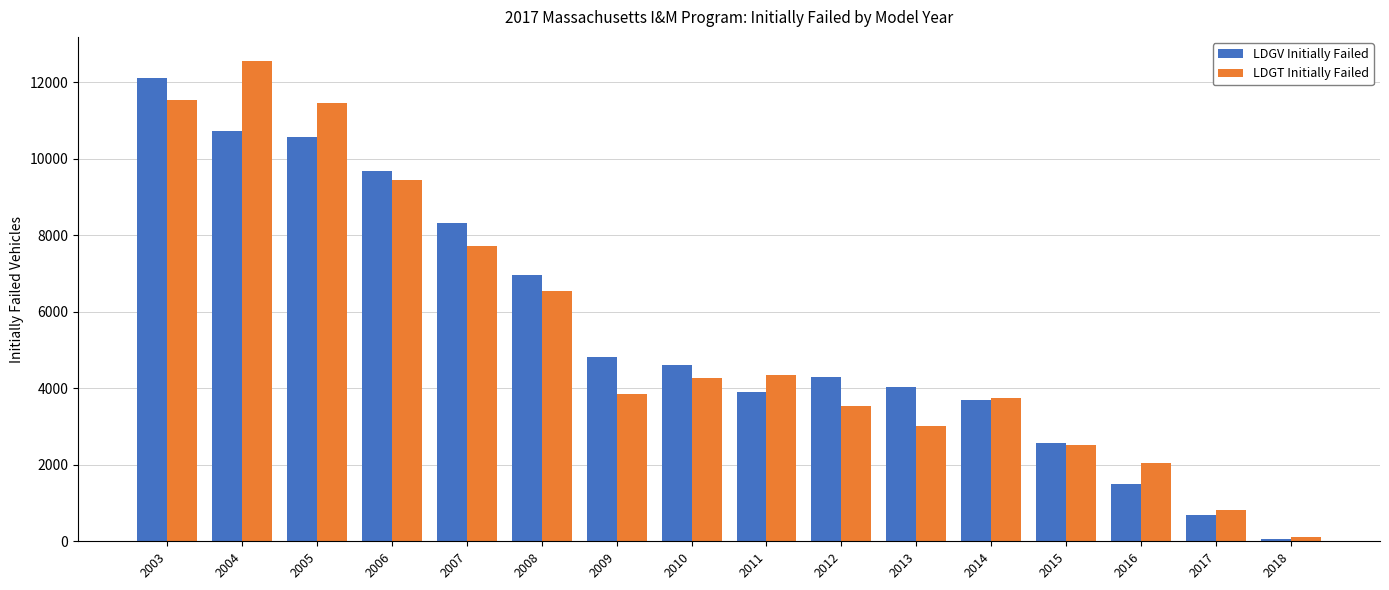

Is the value of LDGT Initially Failed at 2013 greater than the value of LDGV Initially Failed at 2007?

No